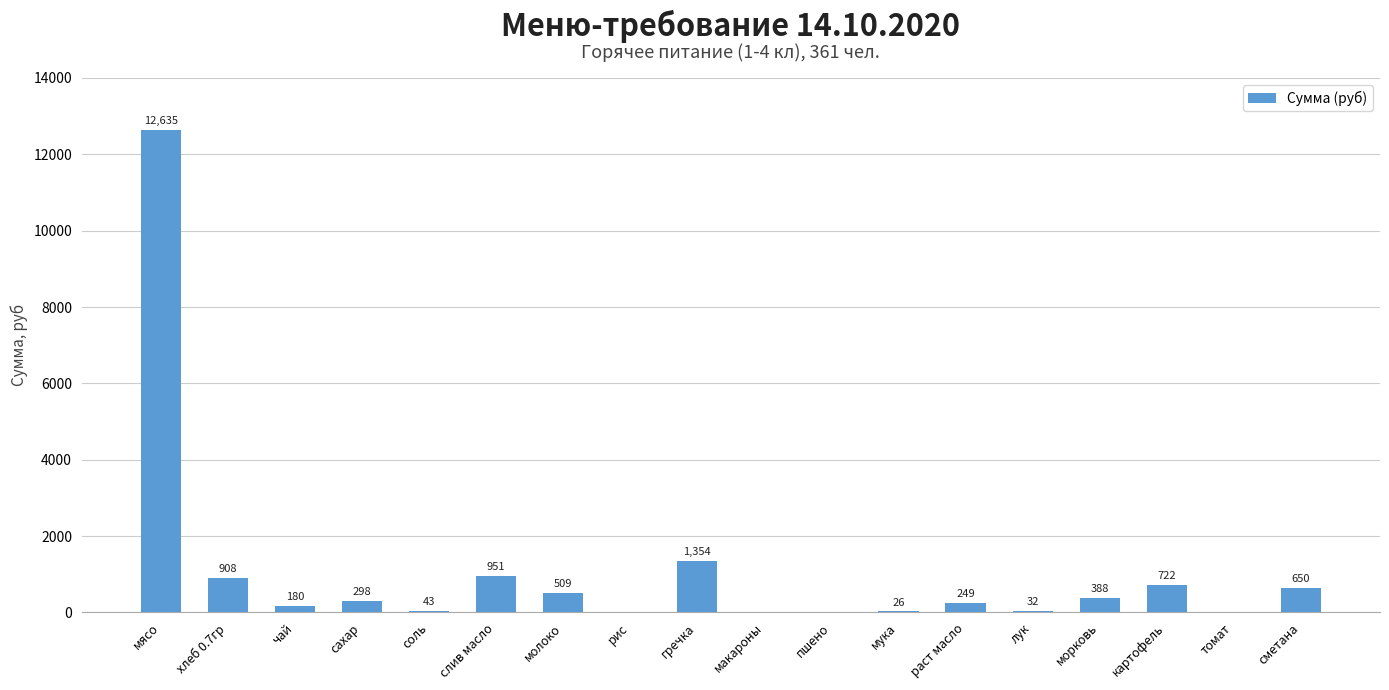

Where does the data first go above 297?

мясо